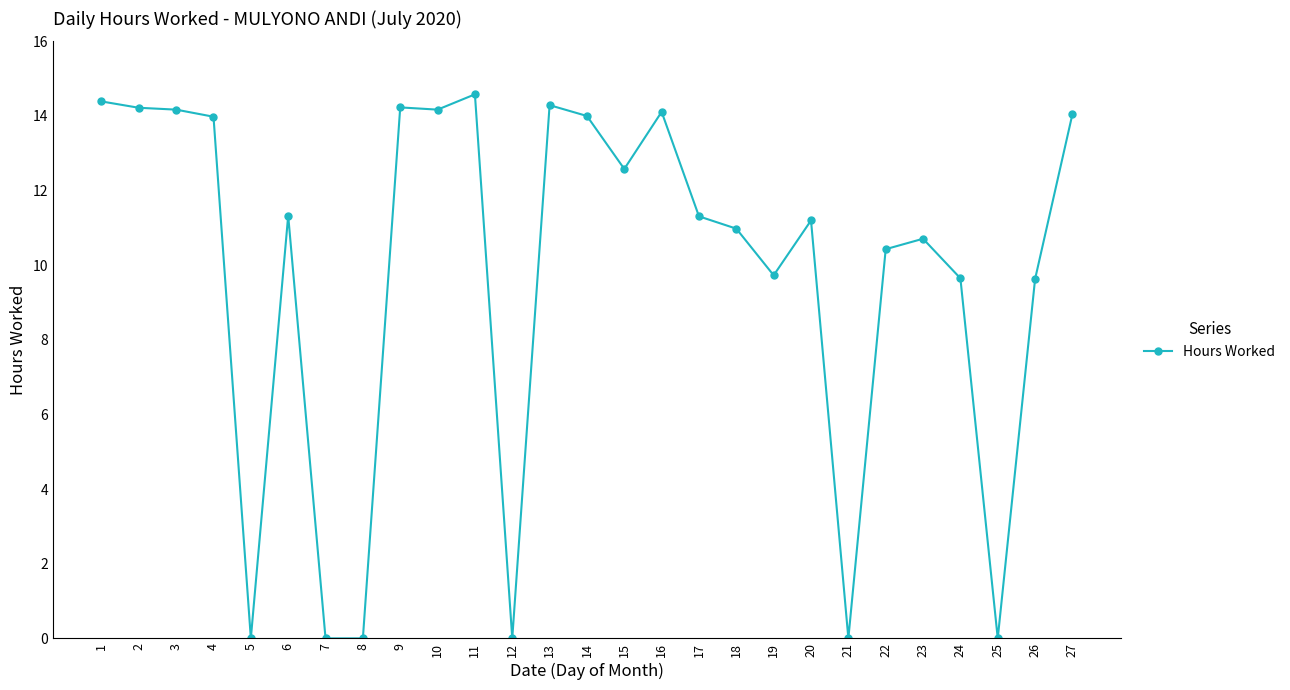

Between 5 and 3, which is larger?

3